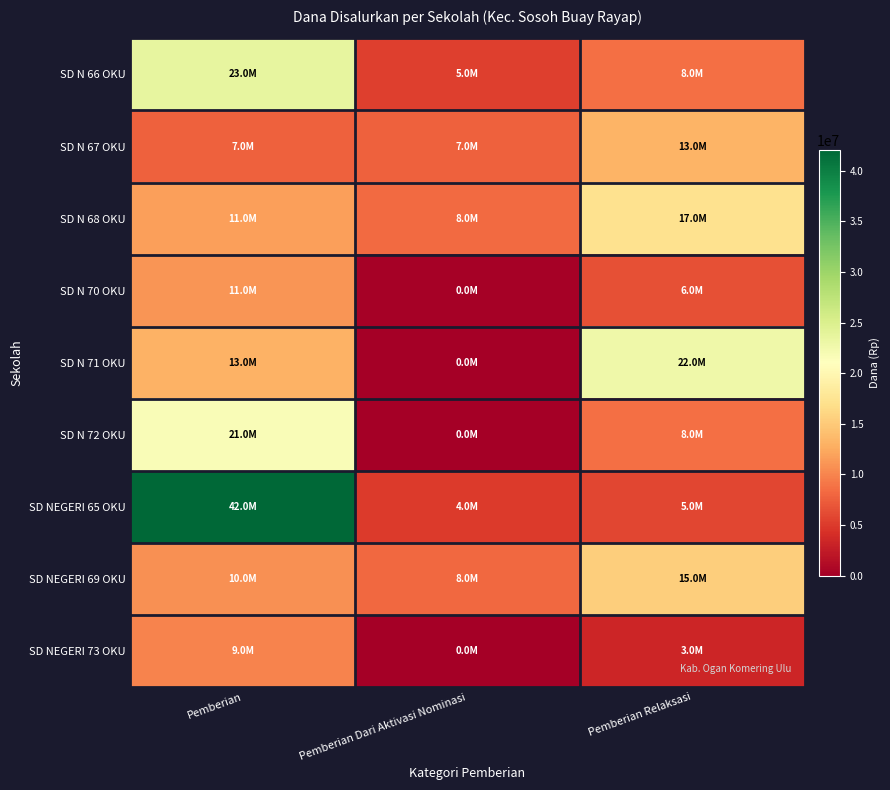

Reading right to left, list all the values displayed in this chart.

SD N 66 OKU: Pemberian Relaksasi=8550000	Pemberian Dari Aktivasi Nominasi=5400000	Pemberian=23625000
SD N 67 OKU: Pemberian Relaksasi=13275000	Pemberian Dari Aktivasi Nominasi=7650000	Pemberian=7650000
SD N 68 OKU: Pemberian Relaksasi=17100000	Pemberian Dari Aktivasi Nominasi=8325000	Pemberian=11700000
SD N 70 OKU: Pemberian Relaksasi=6525000	Pemberian Dari Aktivasi Nominasi=225000	Pemberian=11025000
SD N 71 OKU: Pemberian Relaksasi=22725000	Pemberian Dari Aktivasi Nominasi=0	Pemberian=13050000
SD N 72 OKU: Pemberian Relaksasi=8550000	Pemberian Dari Aktivasi Nominasi=0	Pemberian=21600000
SD NEGERI 65 OKU: Pemberian Relaksasi=5850000	Pemberian Dari Aktivasi Nominasi=4950000	Pemberian=42075000
SD NEGERI 69 OKU: Pemberian Relaksasi=15300000	Pemberian Dari Aktivasi Nominasi=8100000	Pemberian=10800000
SD NEGERI 73 OKU: Pemberian Relaksasi=3375000	Pemberian Dari Aktivasi Nominasi=0	Pemberian=9900000